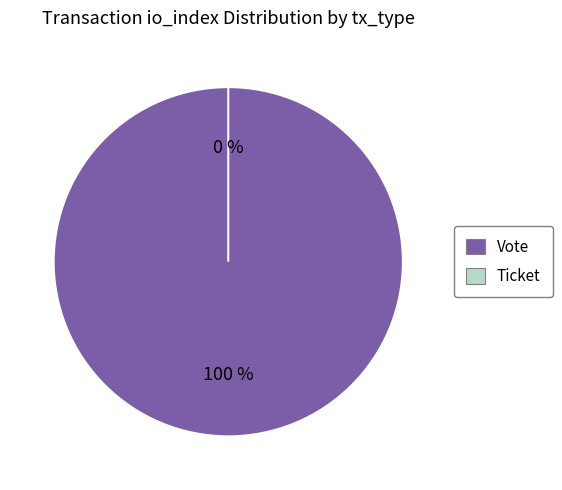

What is the smallest slice in the pie chart?

Ticket